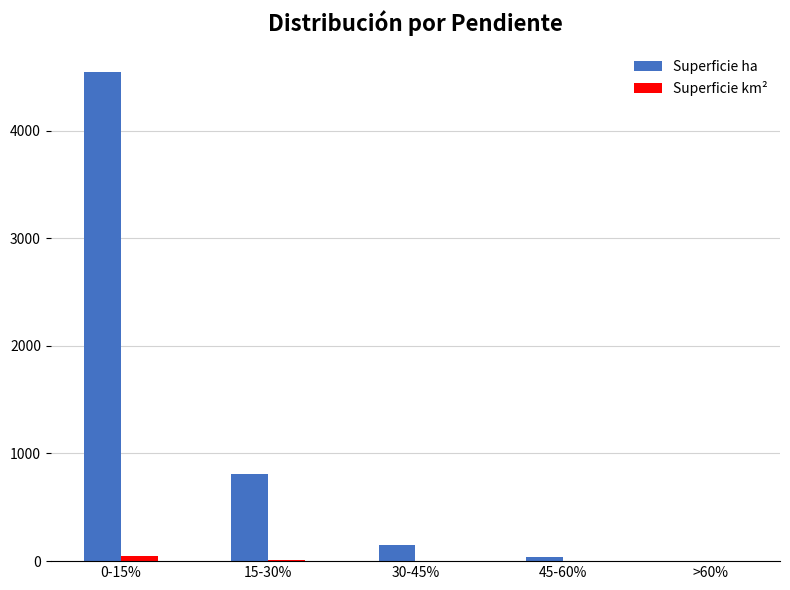

What is the spread (max minus min) of values at 45-60%?

40.7